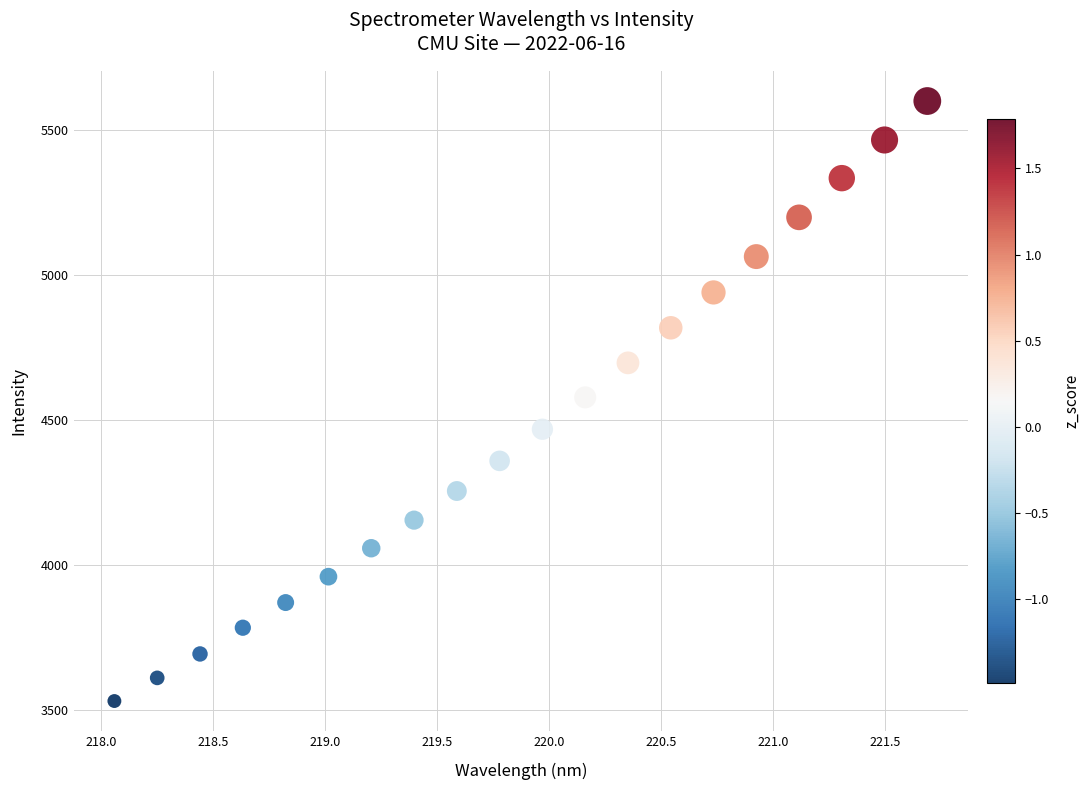

What is the range of Y values (max minus min)?

2069.5